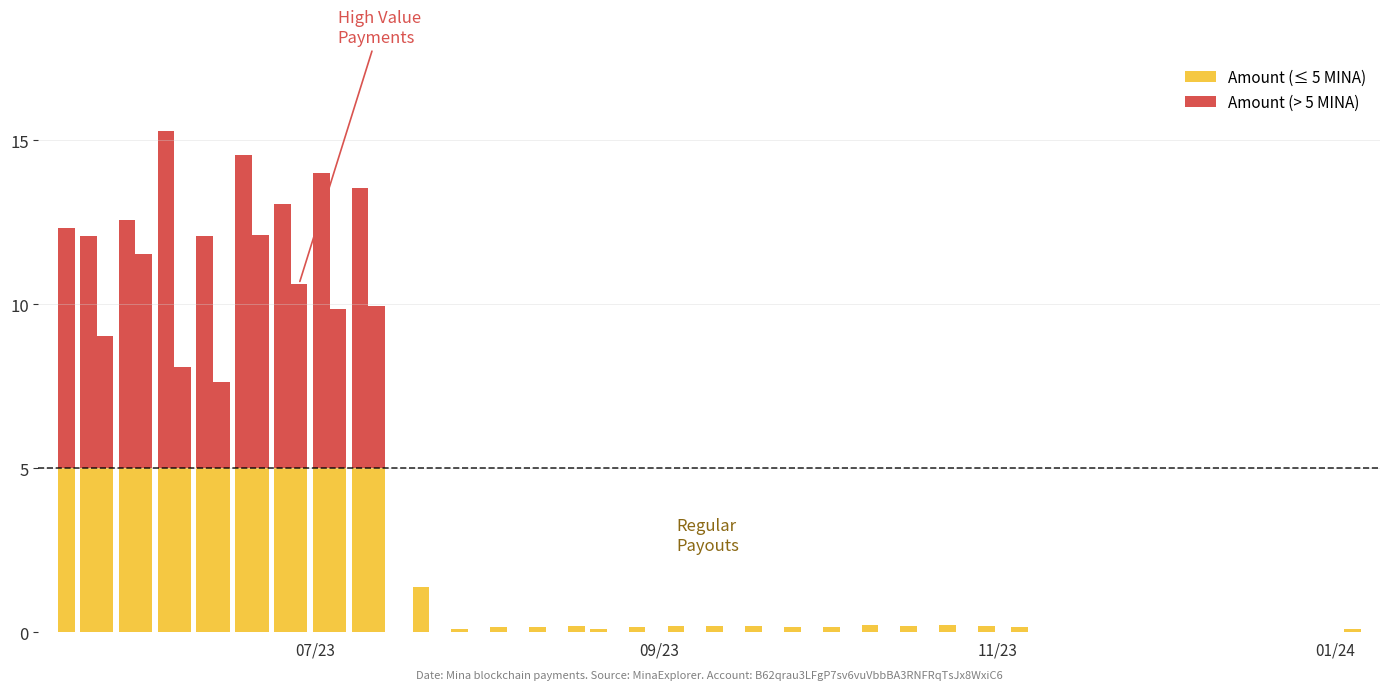

How many groups of bars are there?

35